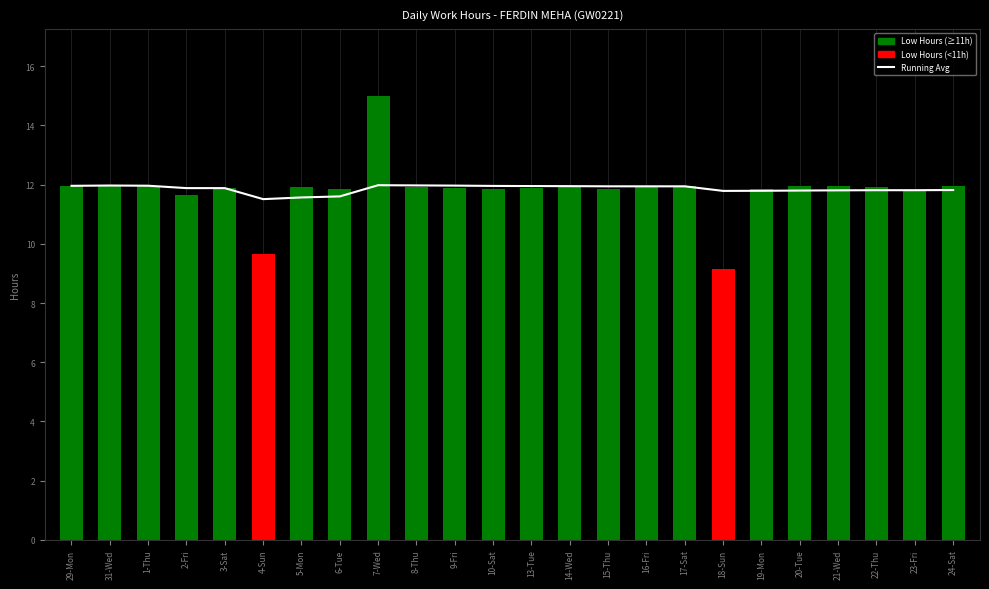

What is the difference between the maximum and minimum values?

0.5